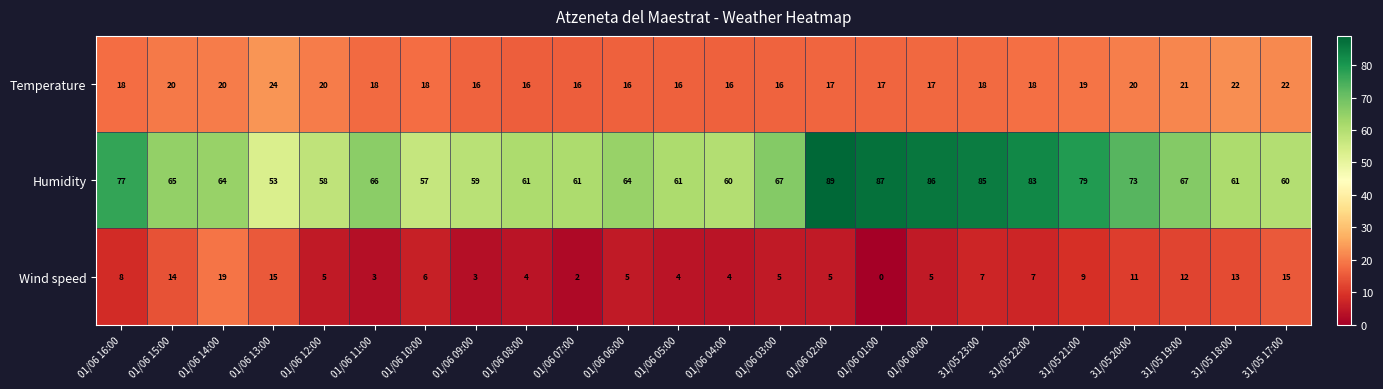

The Temperature series shows 16 at 01/06 09:00. True or false?

True